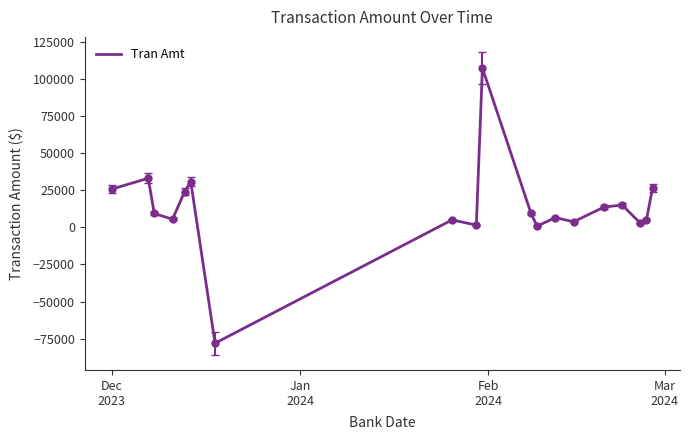

What is the smallest value displayed?

-78005.0